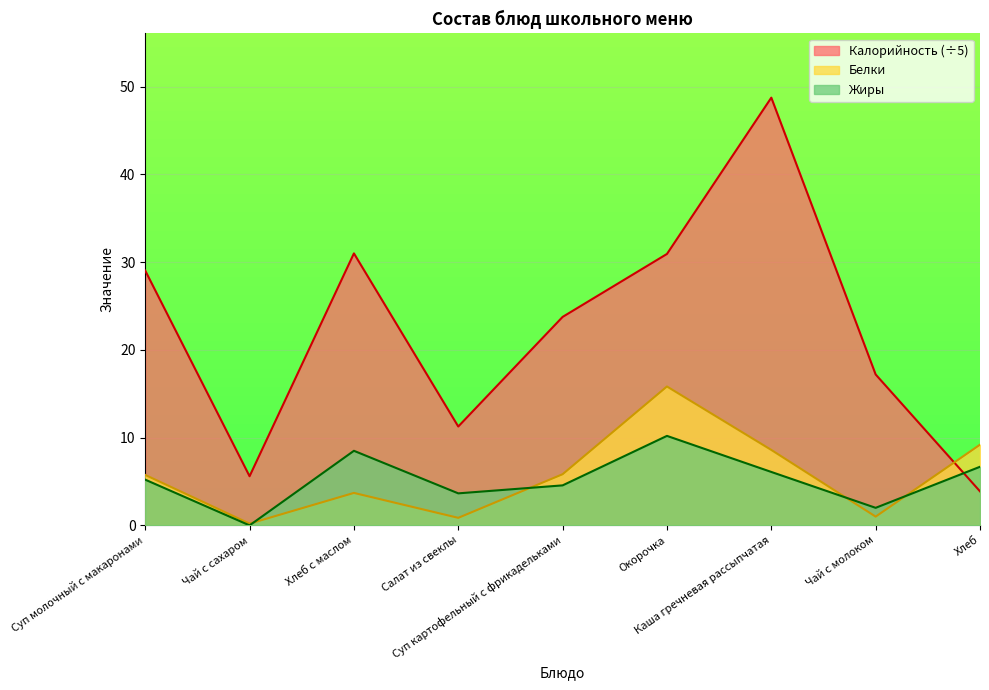

What is the greatest value displayed?

48.8